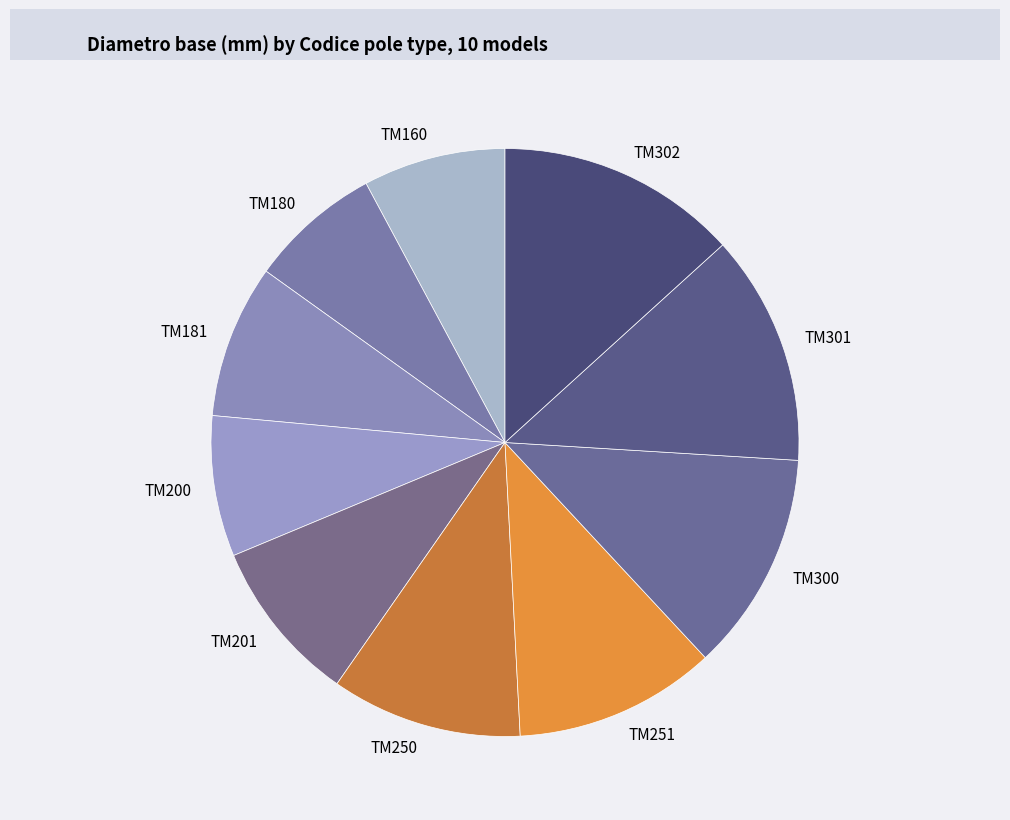

What is the ratio of the value at TM181 to the value at TM251?

0.8